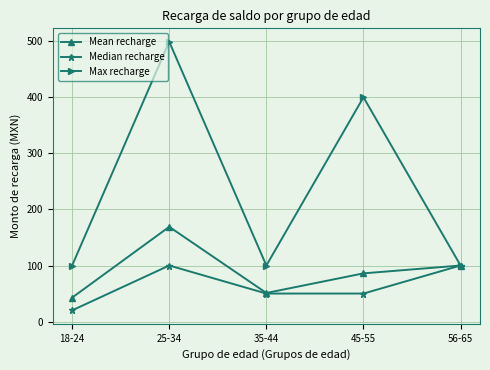

True or false: Mean recharge has more than 2 points higher than both neighbors.

False